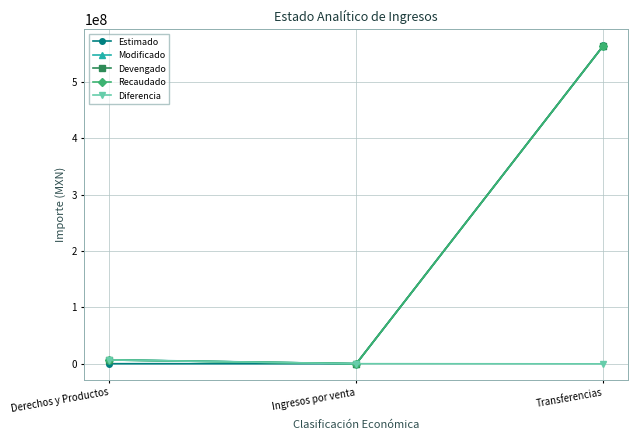

Reading right to left, extract all data points from this chart.

Estimado: Transferencias=565273939.0	Ingresos por venta=0.0	Derechos y Productos=0.0
Modificado: Transferencias=564983733.0	Ingresos por venta=1344.8	Derechos y Productos=7015108.9
Devengado: Transferencias=564983733.0	Ingresos por venta=1344.8	Derechos y Productos=6671532.6
Recaudado: Transferencias=564983733.0	Ingresos por venta=1344.8	Derechos y Productos=6671532.6
Diferencia: Transferencias=-290206.0	Ingresos por venta=1344.8	Derechos y Productos=6671532.6